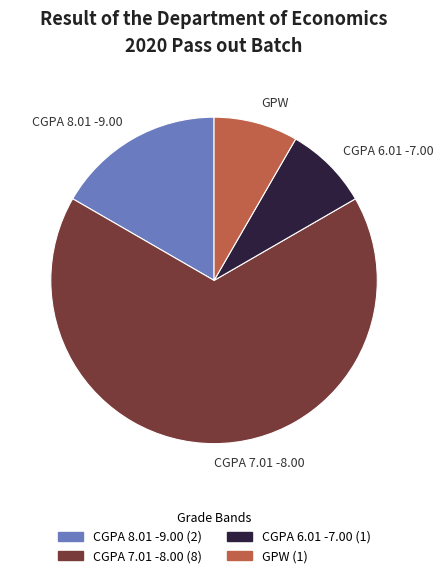

Which category has the biggest portion of the pie?

CGPA 7.01 -8.00